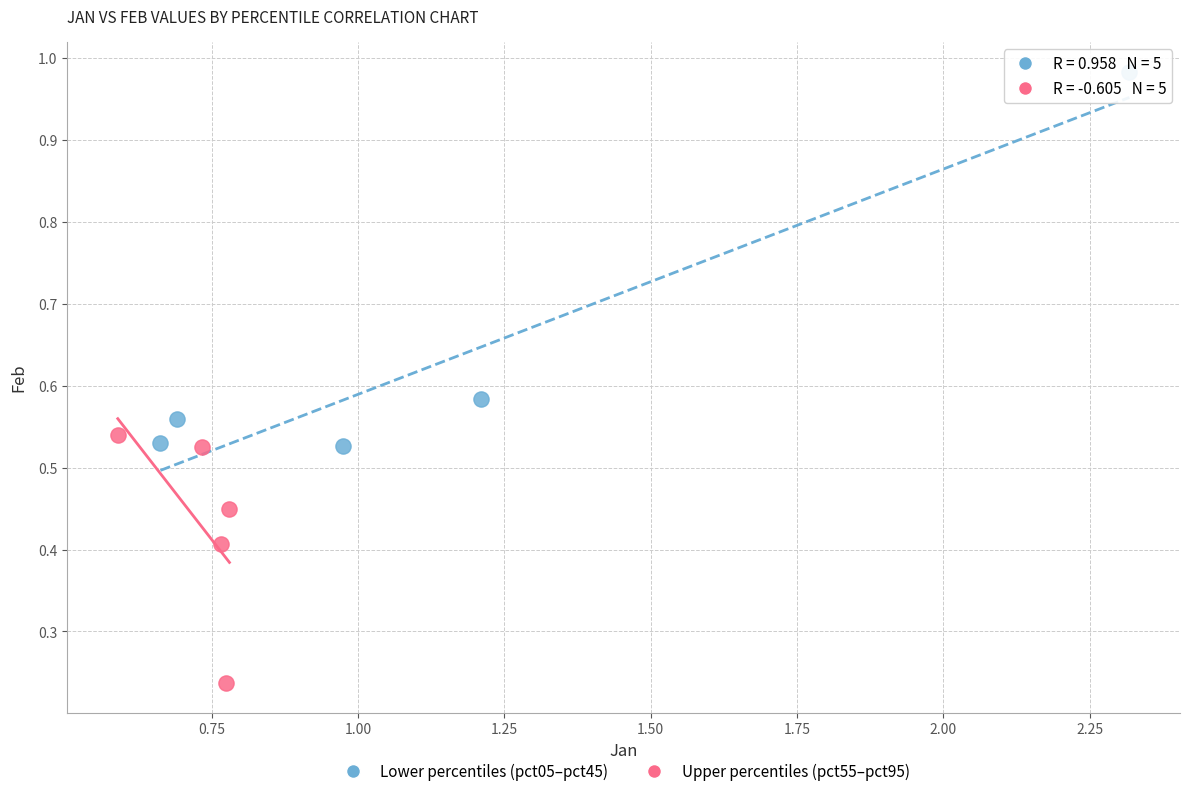

Which series reaches the minimum Y coordinate?

Upper percentiles (pct55–pct95)